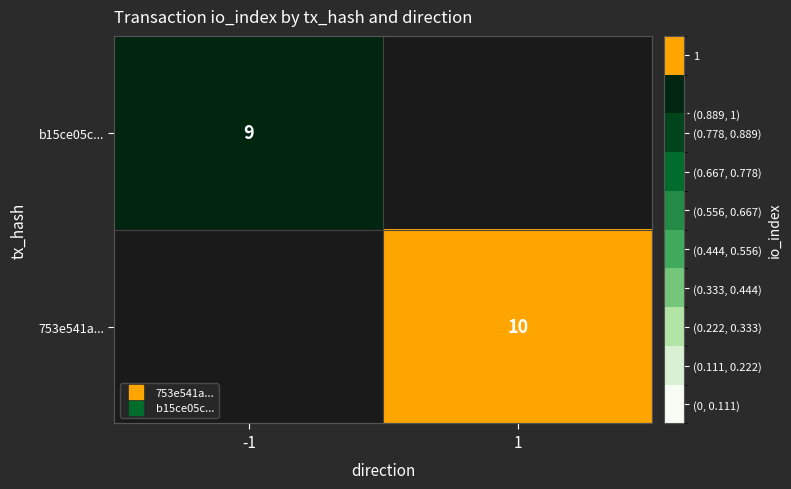

List the series in order of their peak value, lowest first.

b15ce05c..., 753e541a...